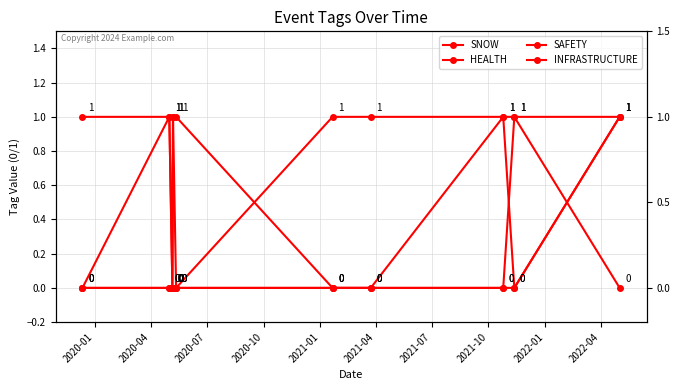

What is the difference between the HEALTH values at 2020-01 and 2022-04?

1